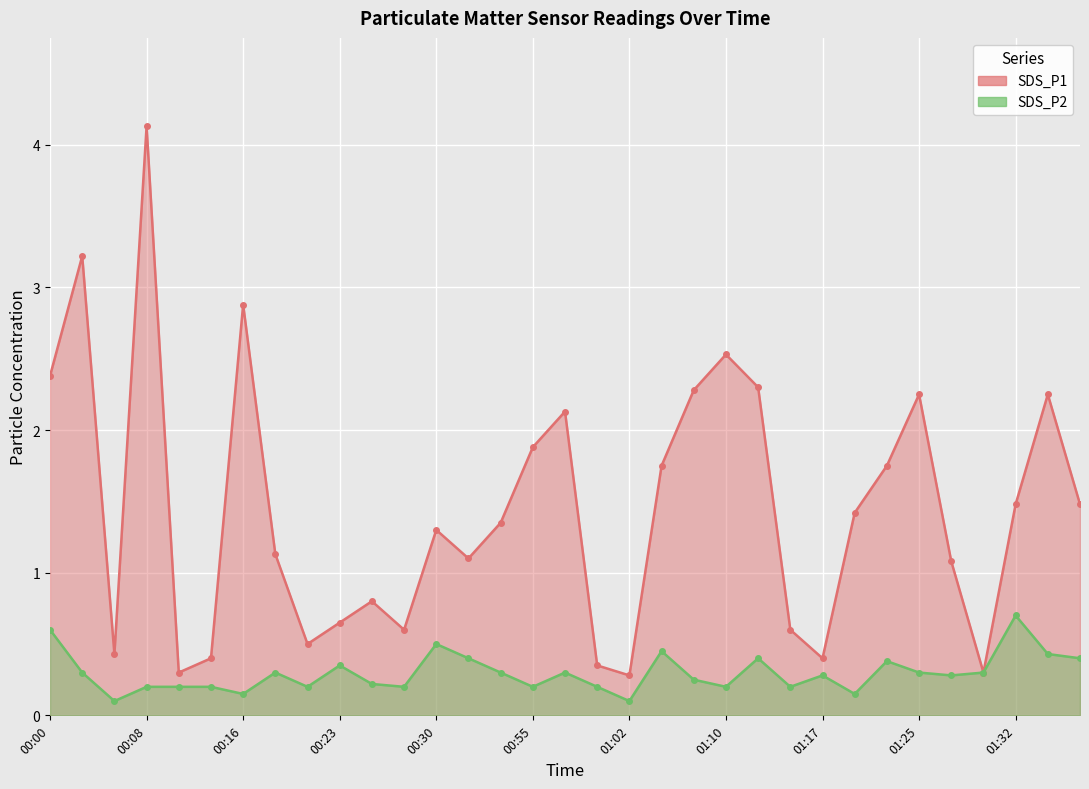

At which category does the chart reach its peak across all series?

00:08